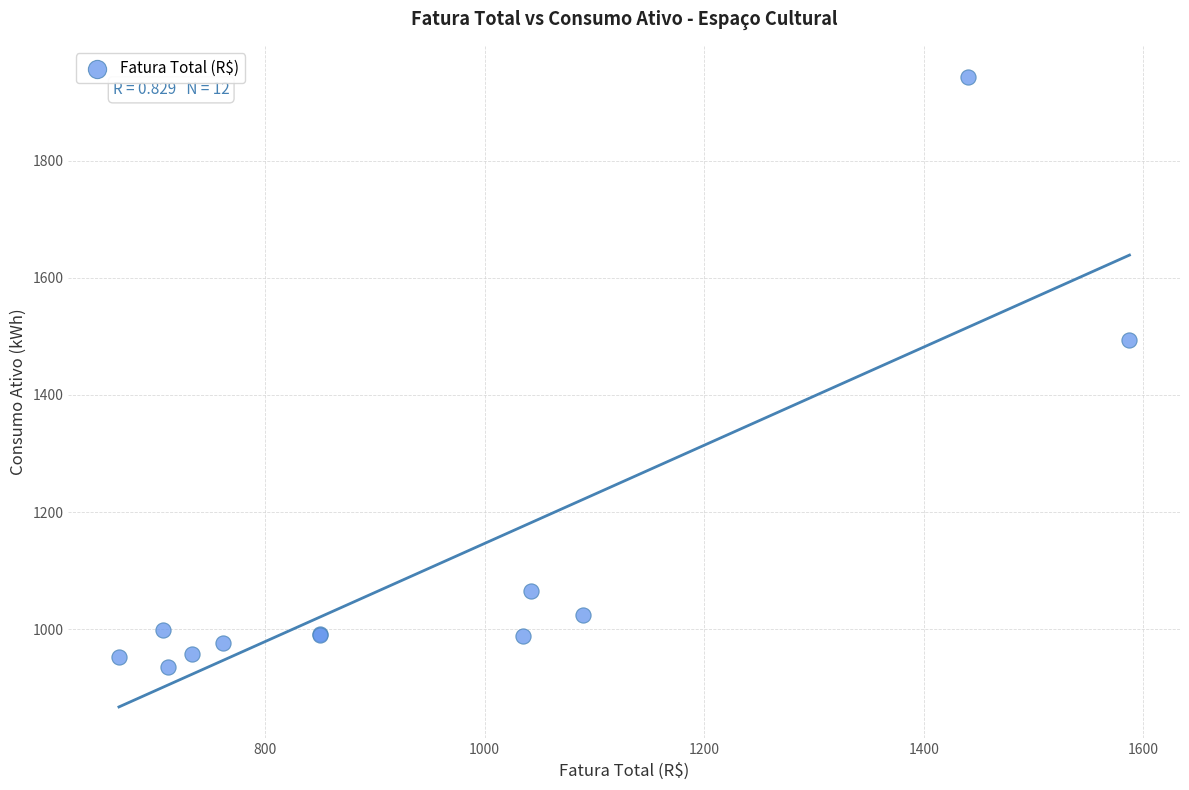

What Y value in the scatter plot is closest to 1439?

1493